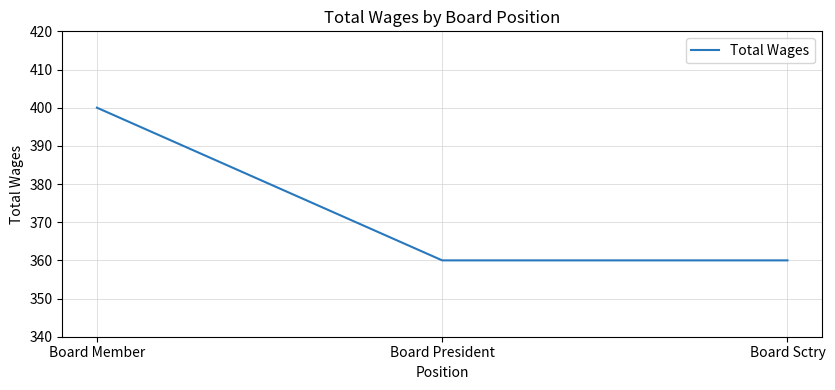

The value at Board Member is 264. True or false?

False